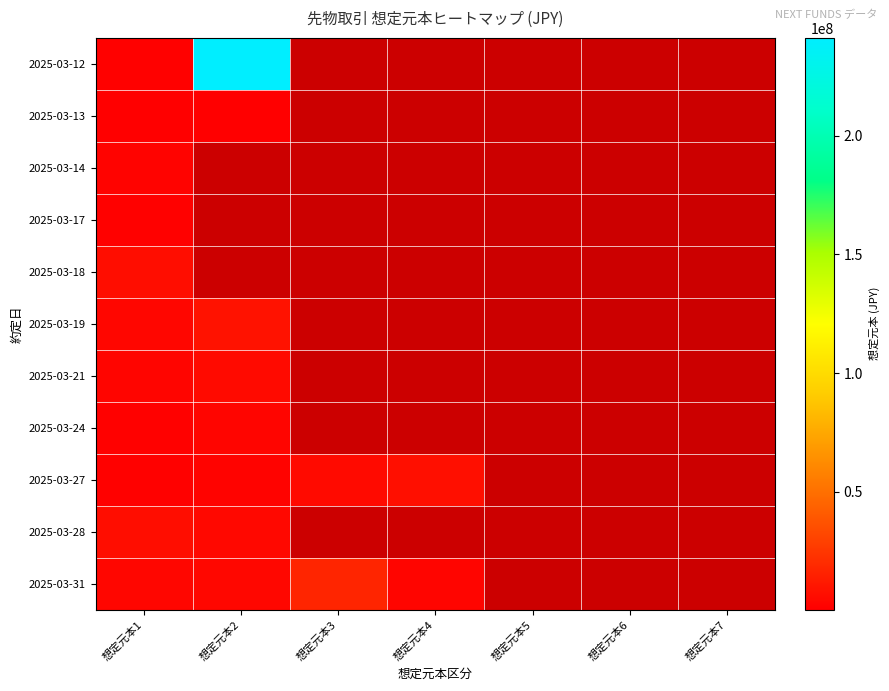

How many data points does each series have?

7